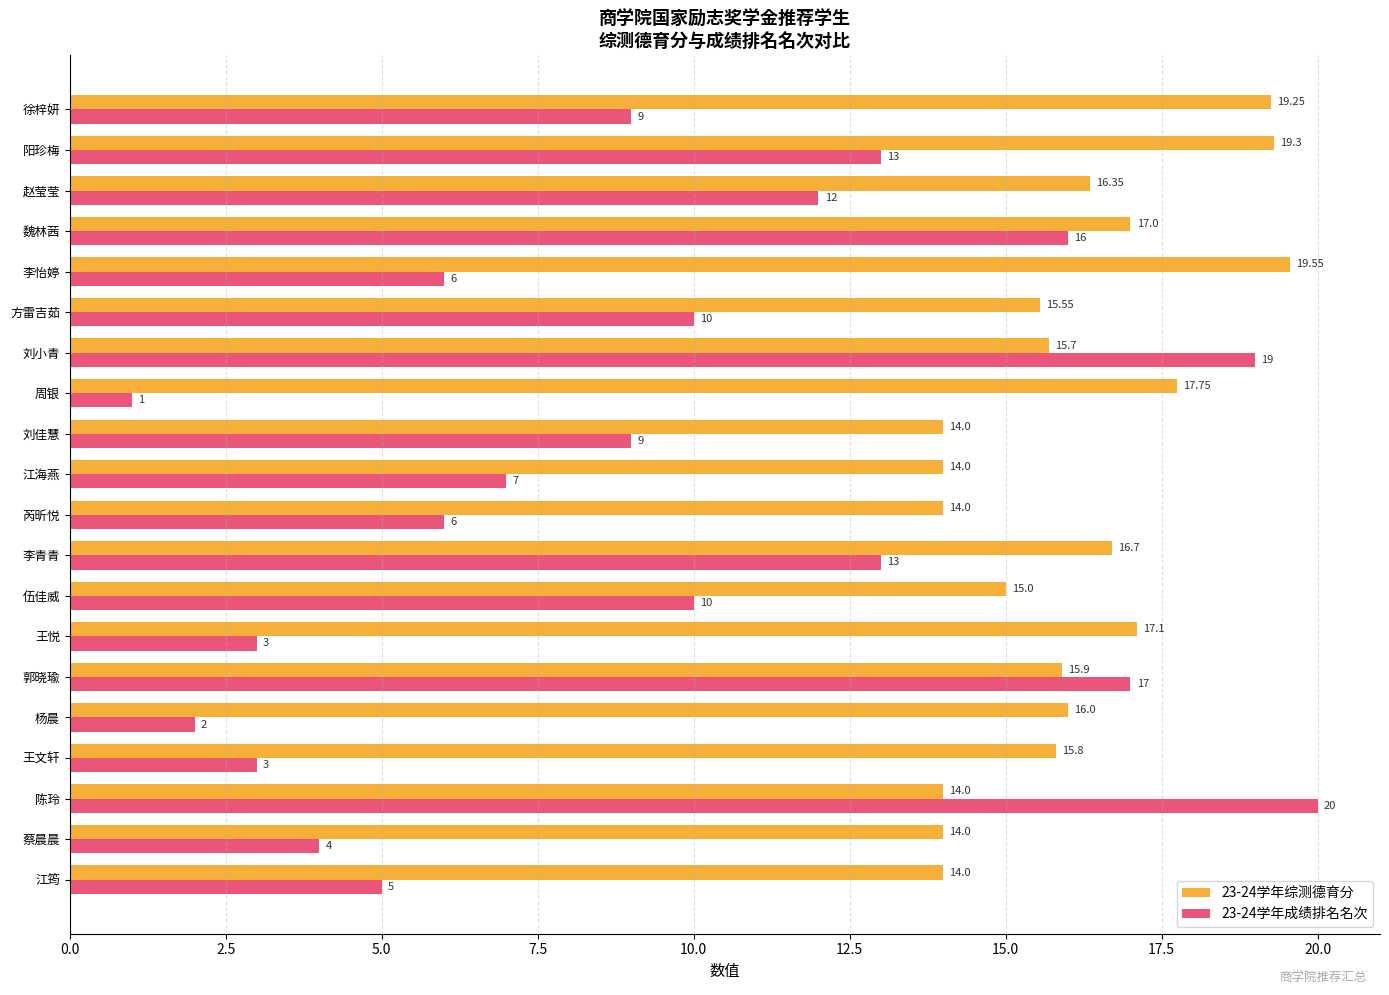

At which category is the sum across all series the highest?

刘小青